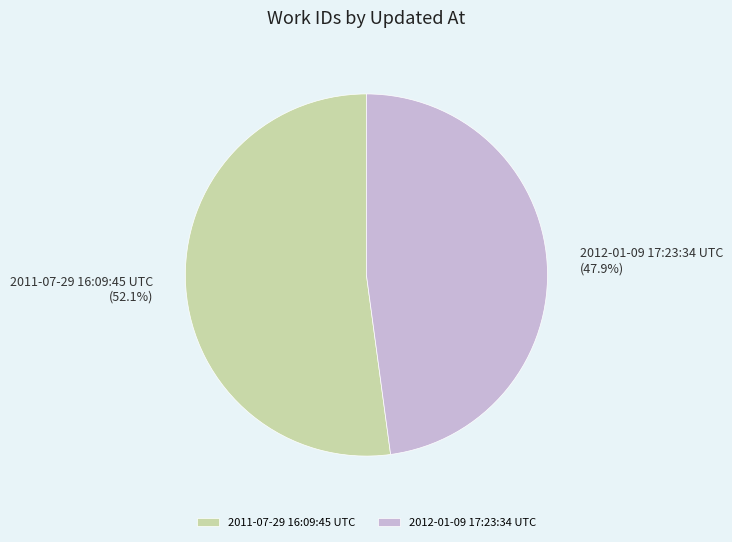

Which slice represents more than half of the pie?

2011-07-29 16:09:45 UTC